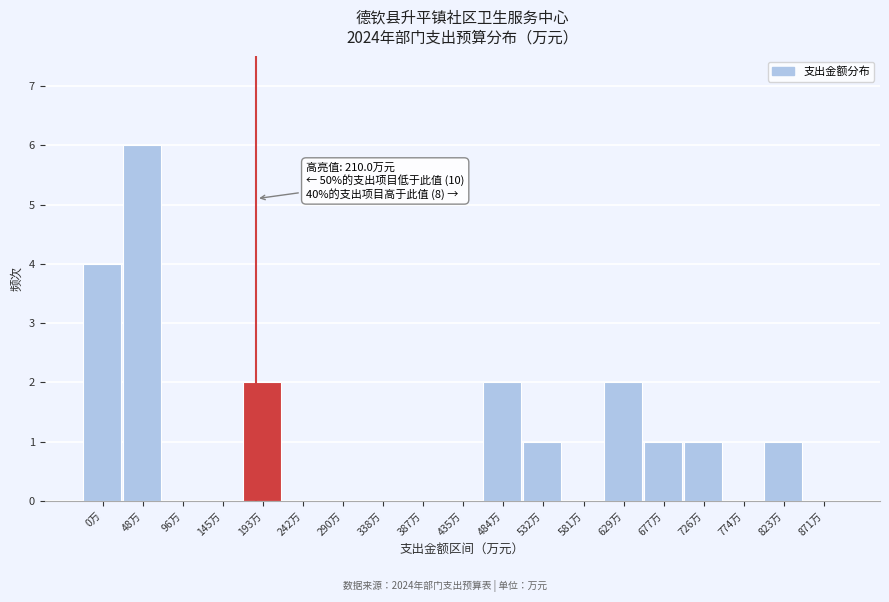

Reading right to left, what are all the values shown in this chart?

871万=0	823万=1	774万=0	726万=1	677万=1	629万=2	581万=0	532万=1	484万=2	435万=0	387万=0	338万=0	290万=0	242万=0	193万=2	145万=0	96万=0	48万=6	0万=4